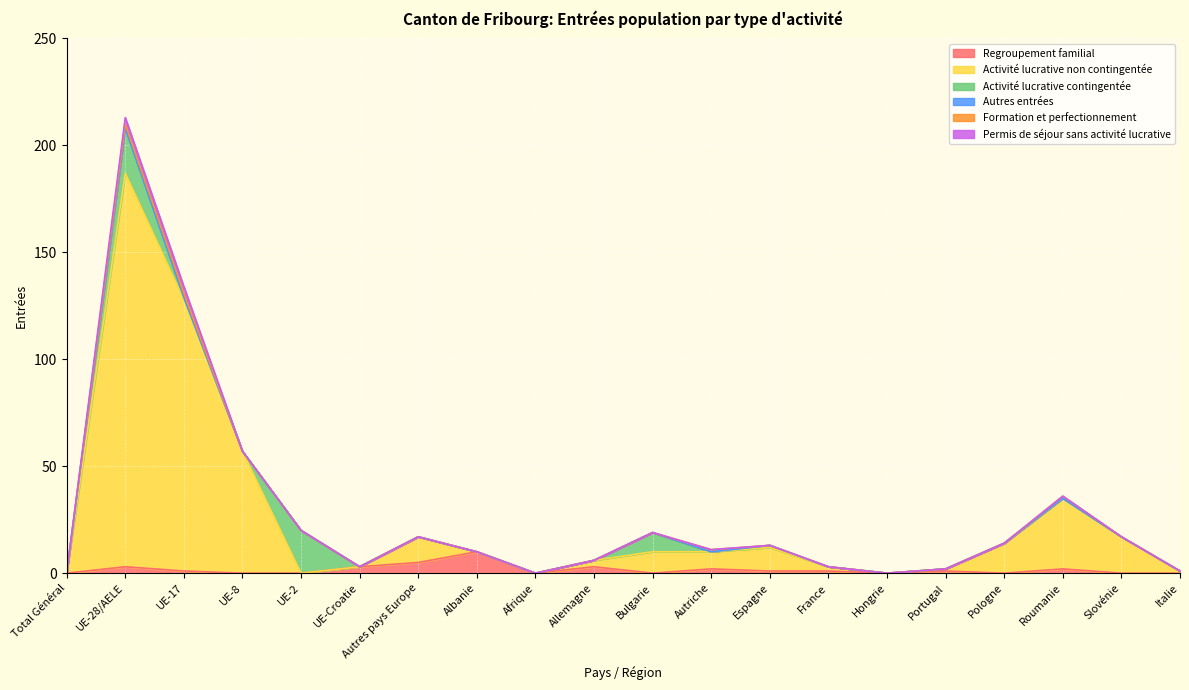

What is the difference between the Activité lucrative contingentée values at Pologne and UE-2?

20